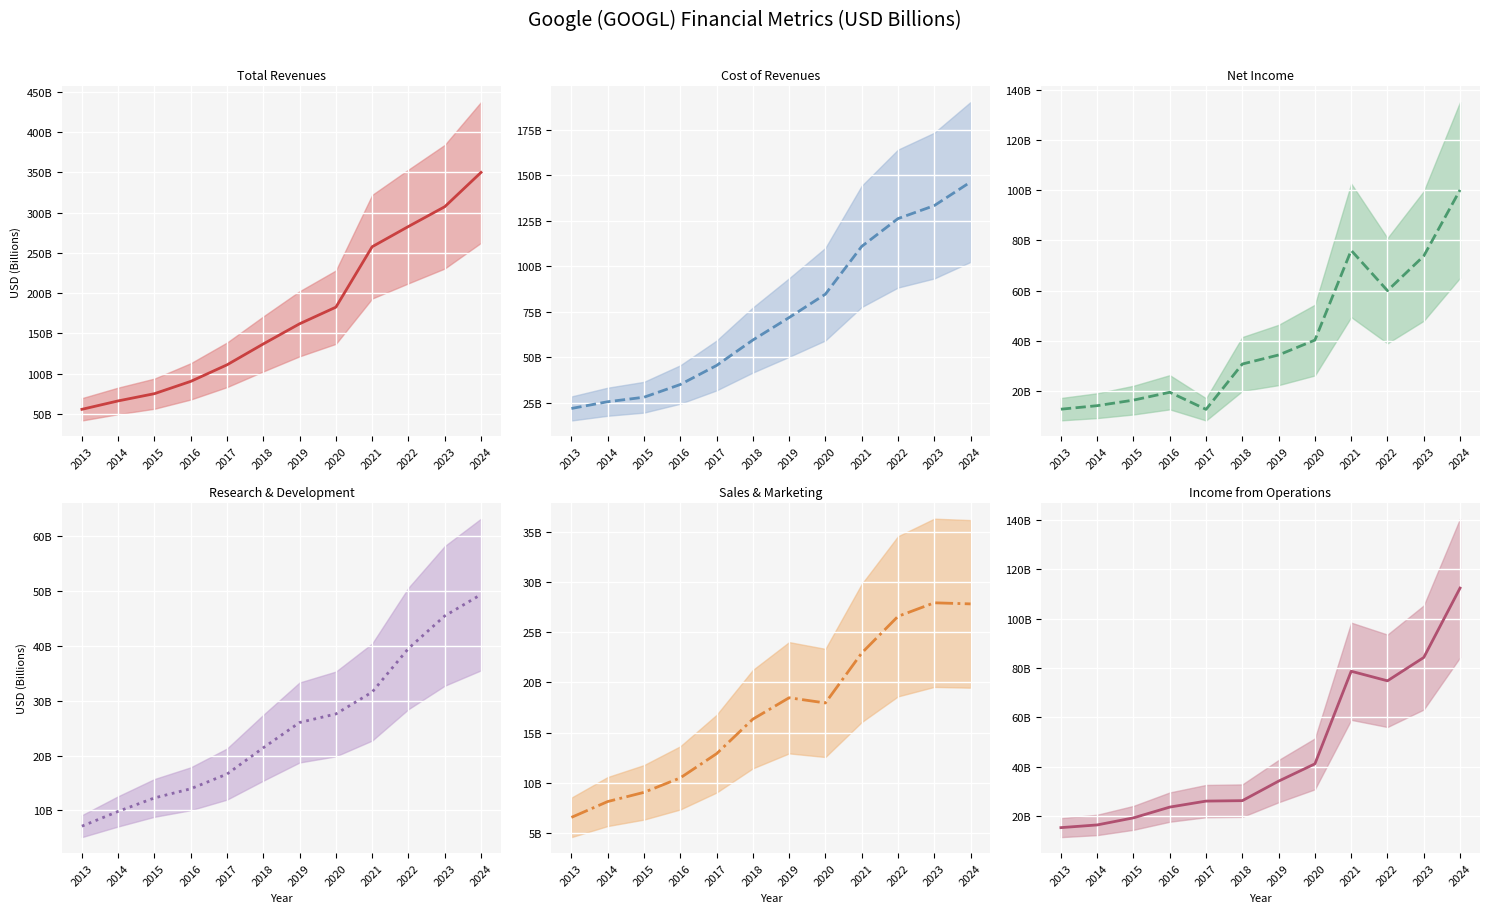

How many lines are shown in the chart?

6